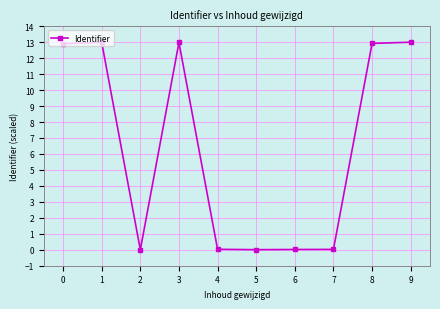

True or false: the data shows 0.0 at 7.

True